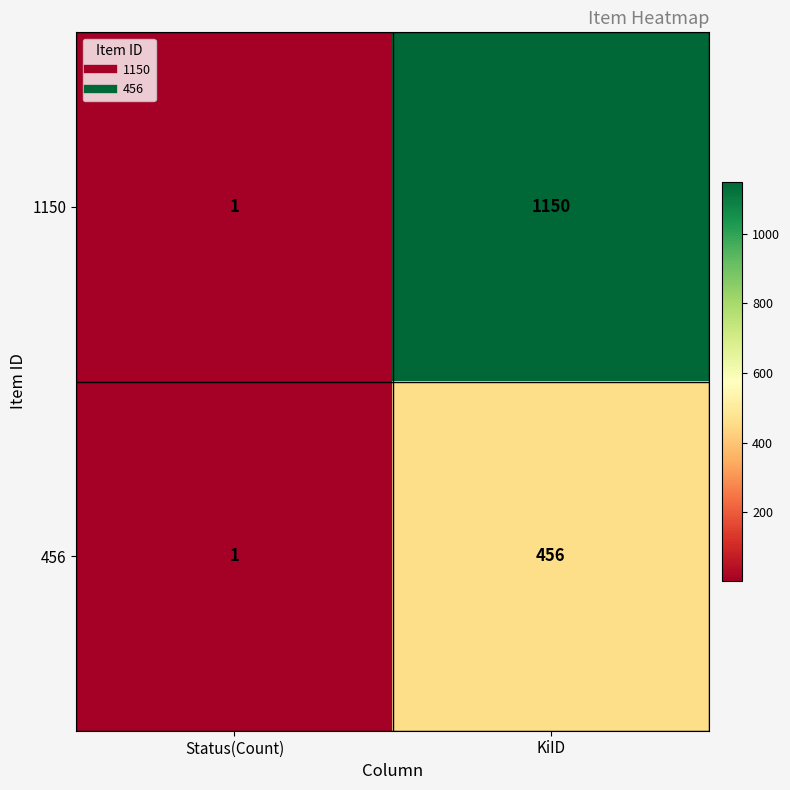

True or false: 1150 has a value of 1 at Status(Count).

True